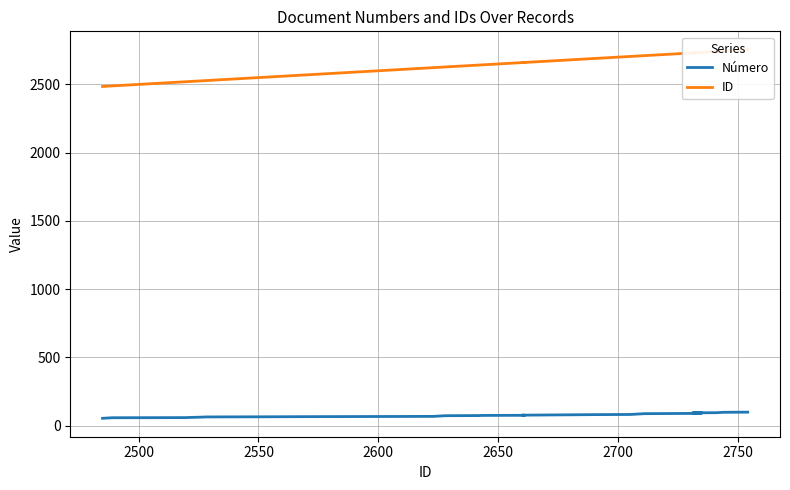

What is the value of the ID point at the 33rd from the left?

2527